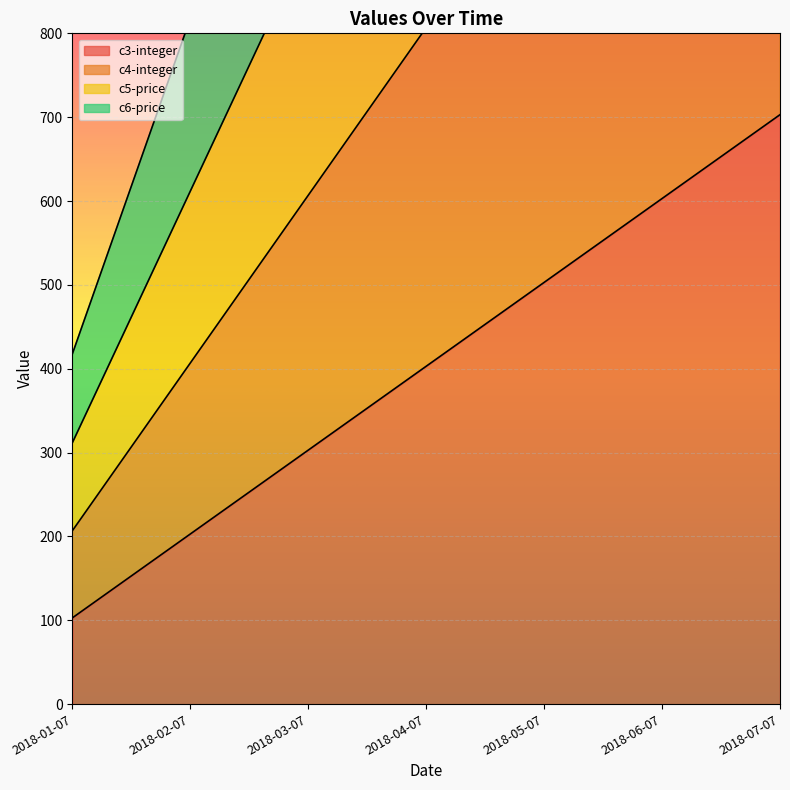

What is the label of the 1st point from the right?

2018-07-07